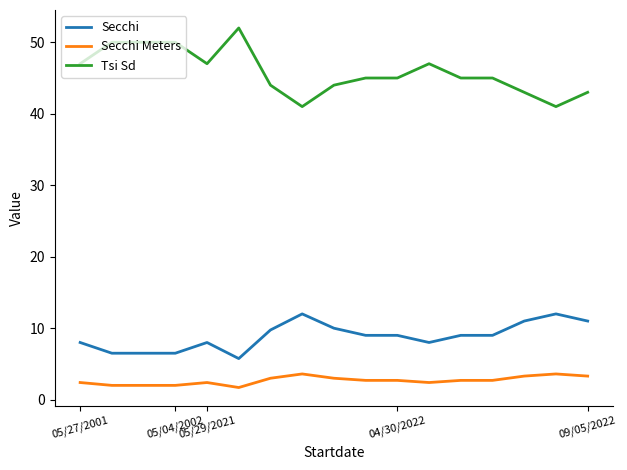

What is the lowest value of the Secchi Meters series?

1.7